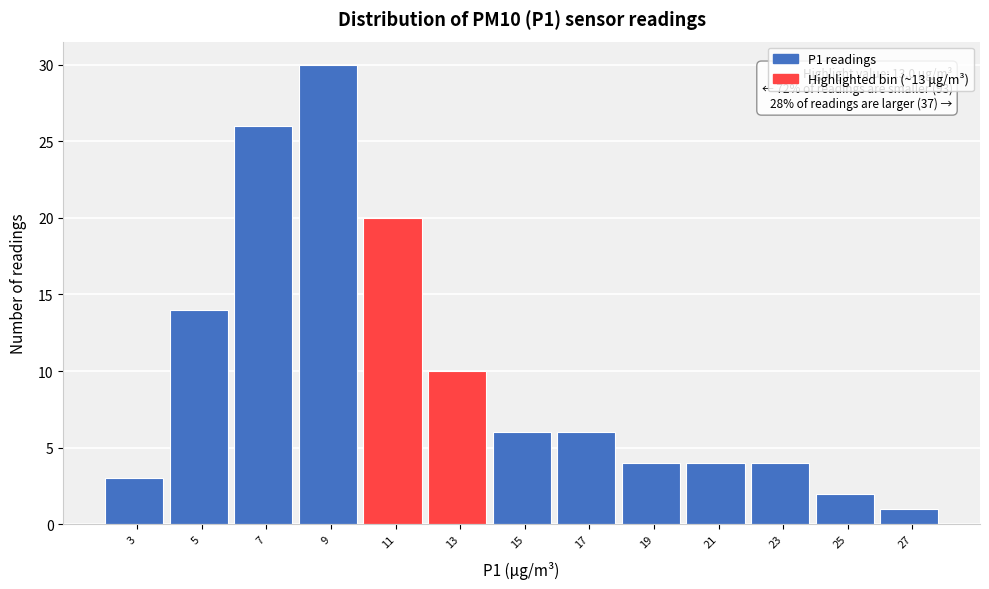

Reading right to left, what are all the values shown in this chart?

27=1	25=2	23=4	21=4	19=4	17=6	15=6	13=10	11=20	9=30	7=26	5=14	3=3